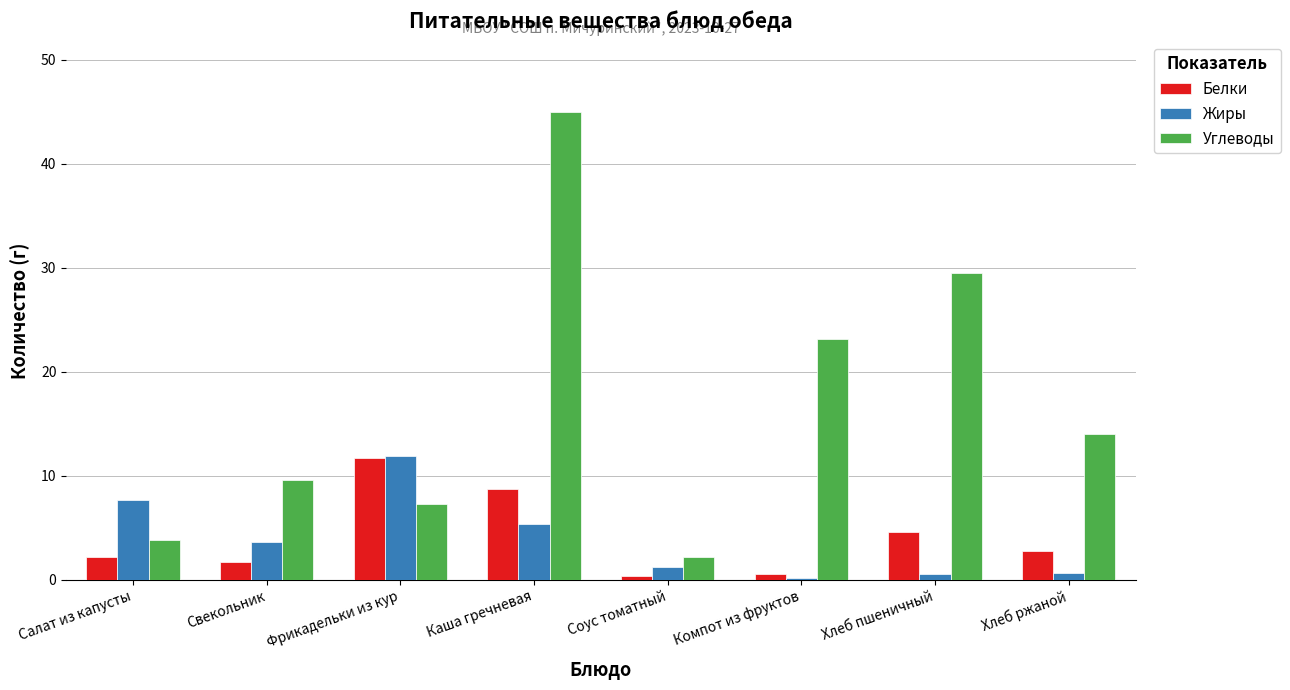

Is it true that Белки equals 2.2 at Салат из капусты?

True